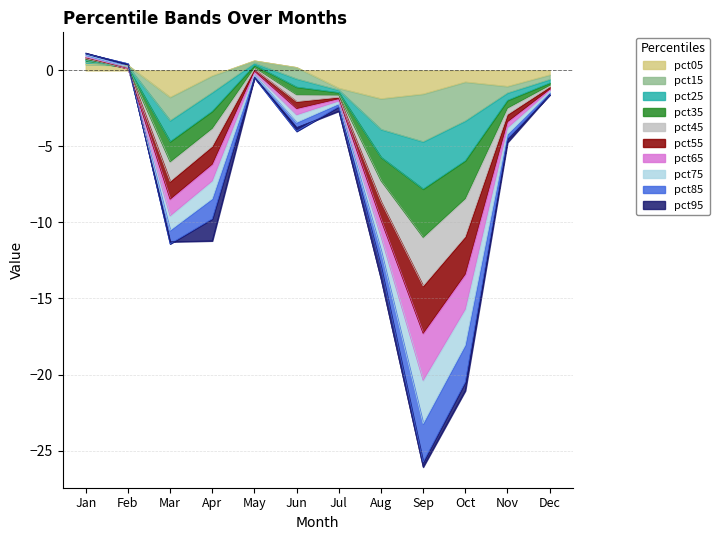

How many values in the pct55 series are below -2?

8